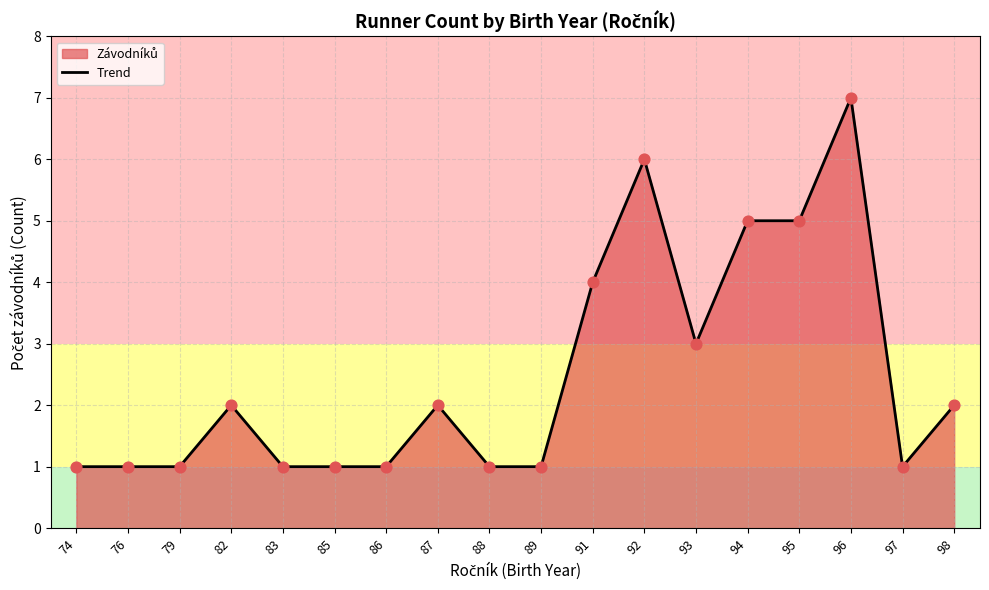

Between 97 and 96, which is larger?

96